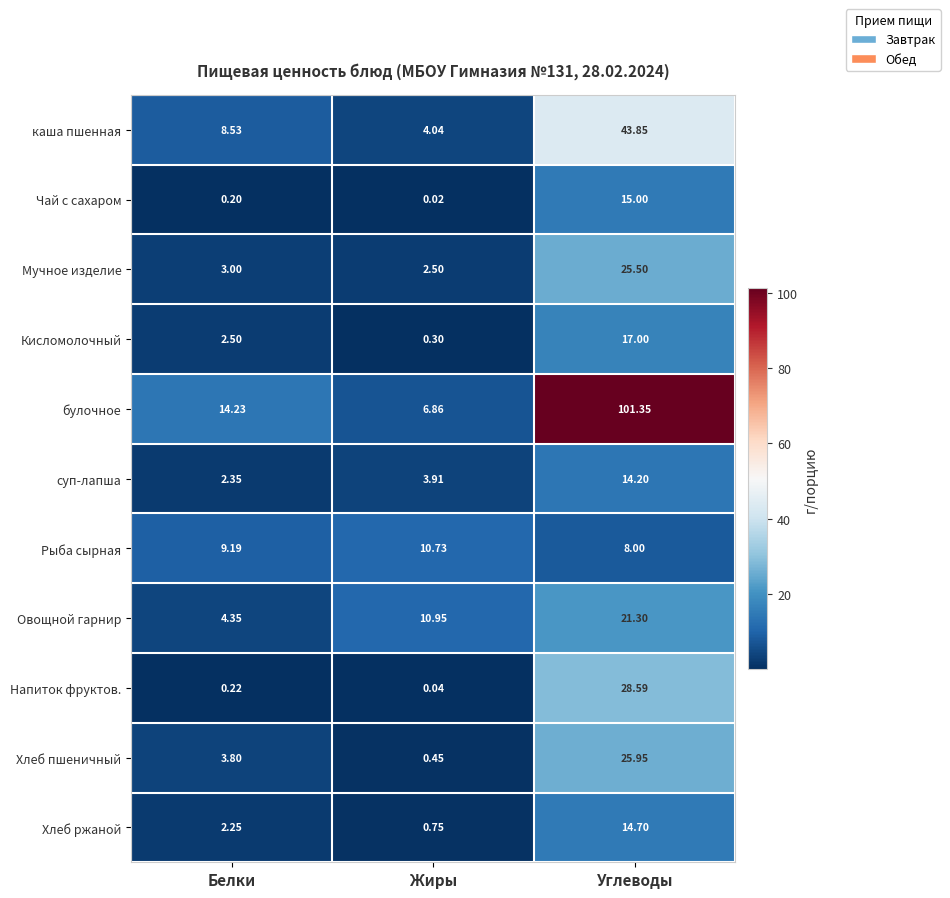

Which series has the widest spread of values?

булочное